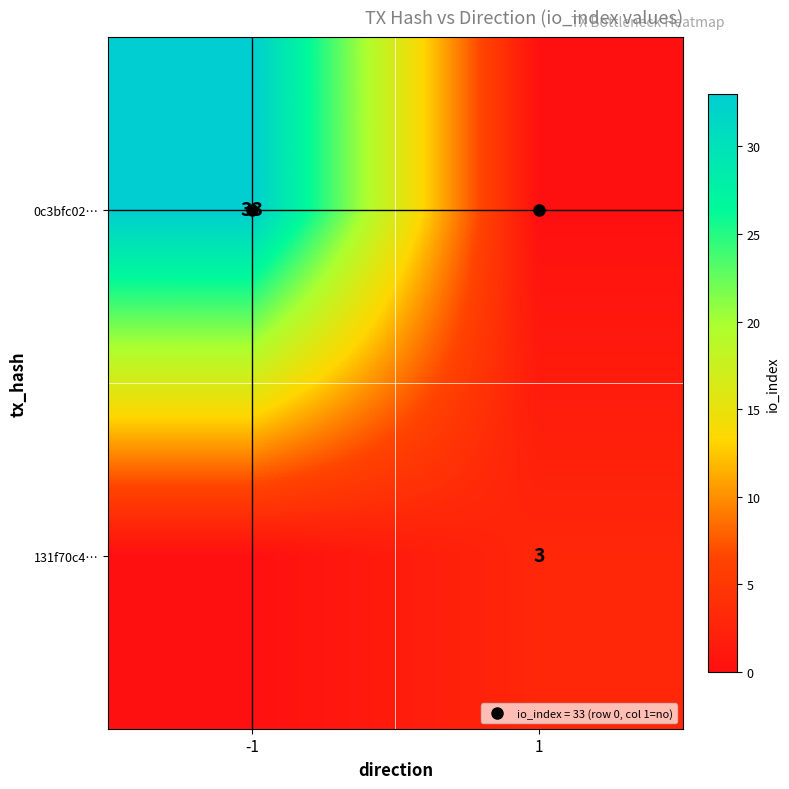

Which label corresponds to the smallest value in the chart?

1